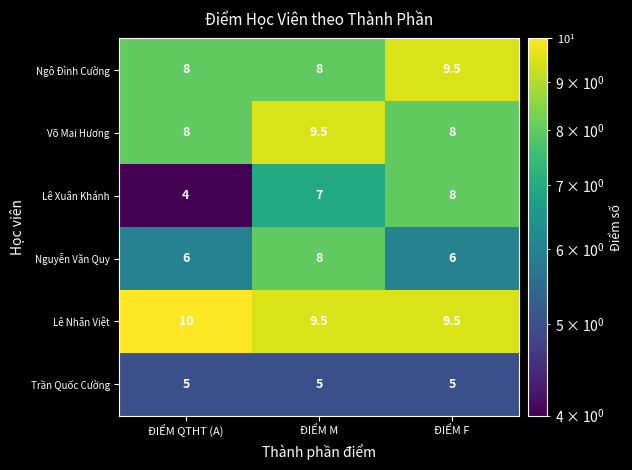

What is the average value of the Nguyễn Văn Quy series?

6.7